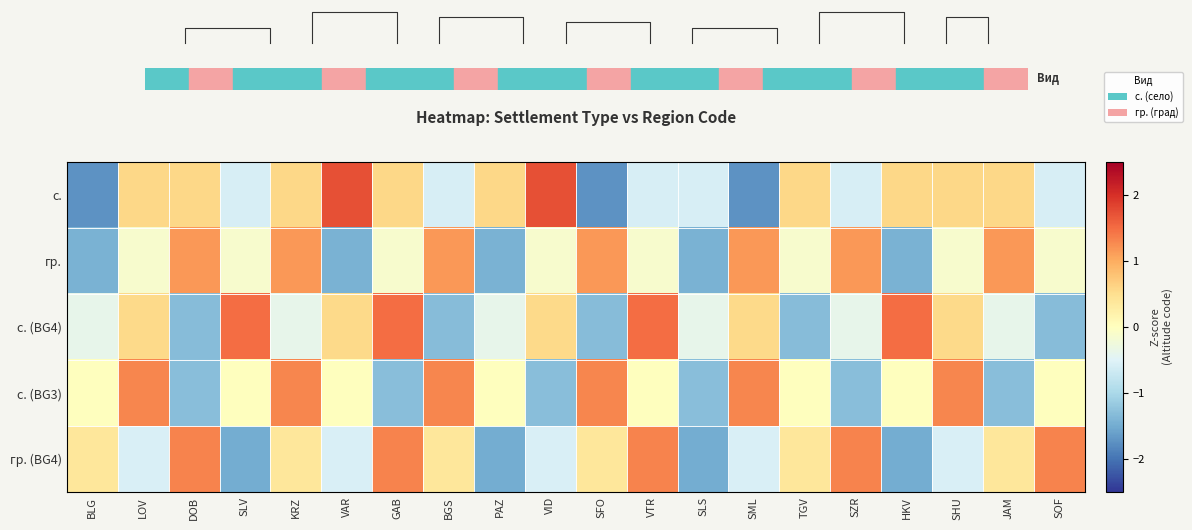

How many positive values does the с. series have?

11